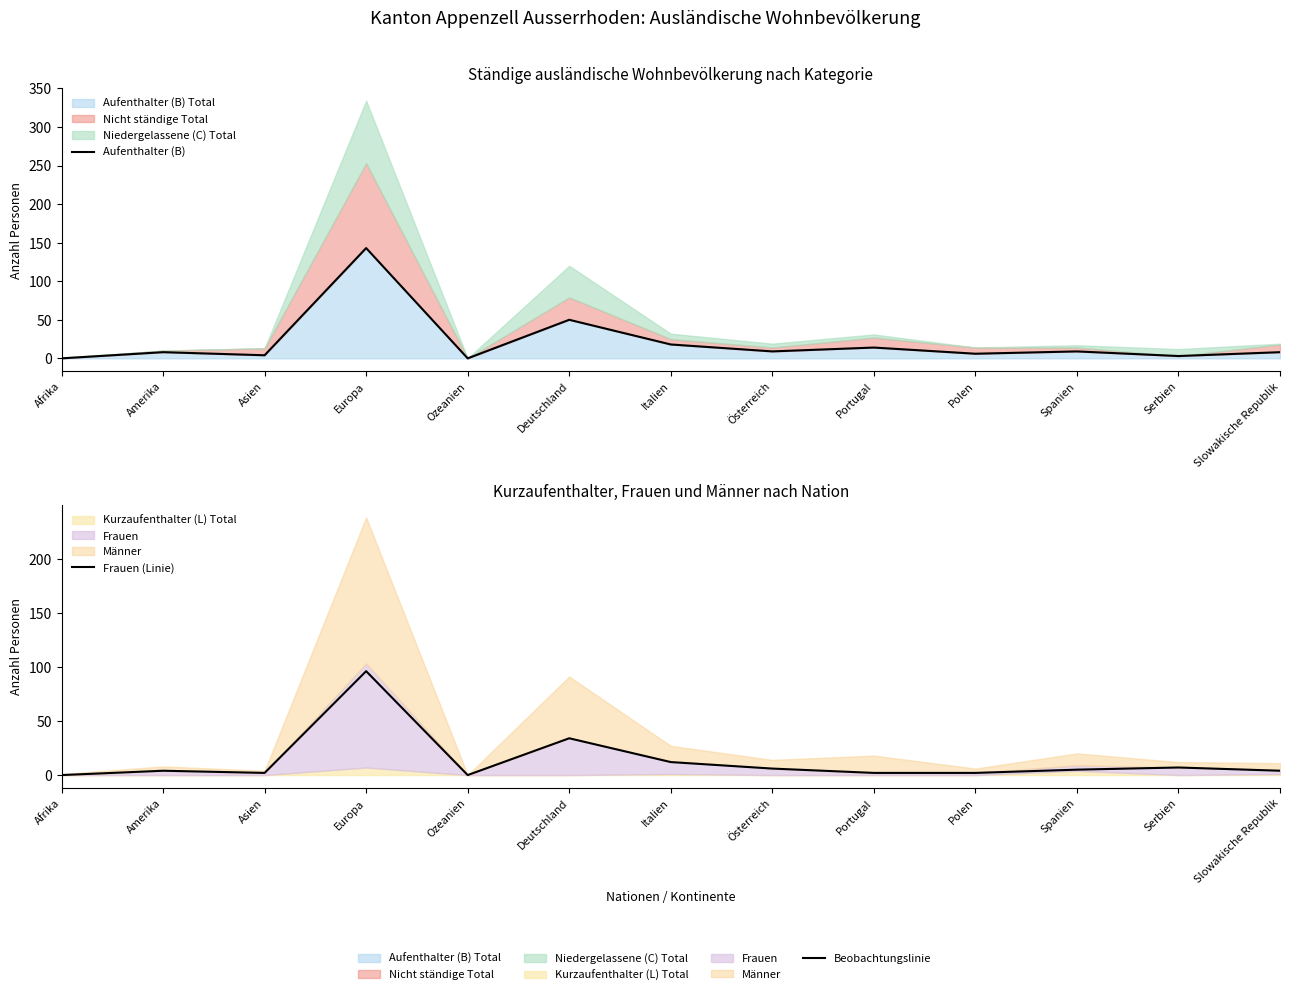

Read the Aufenthalter (B) value at Europa, to the nearest 10.

140